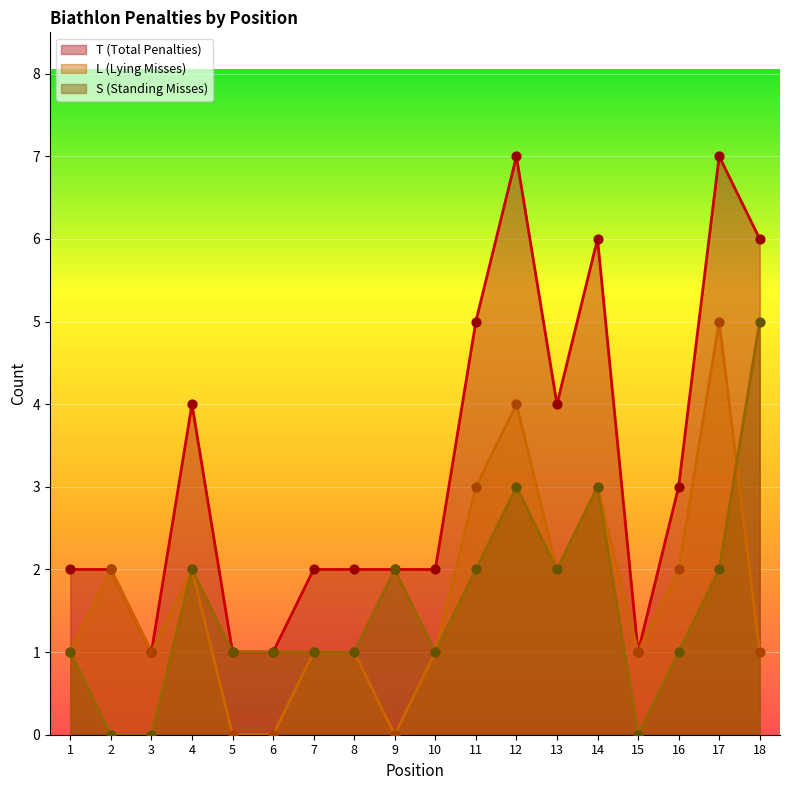

Which series contains the lowest Y value?

L (Lying Misses)